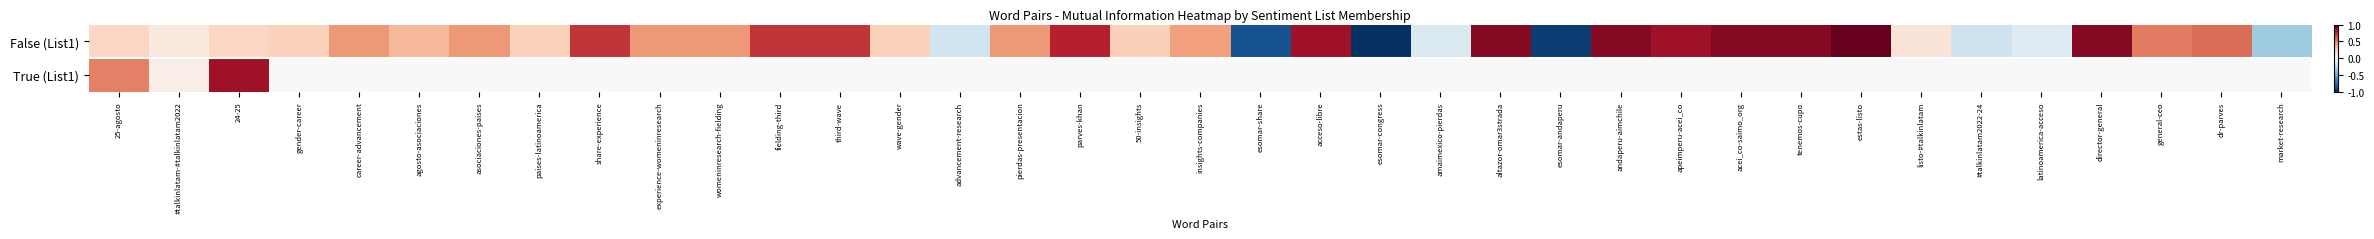

Count the number of data series in this chart.

2